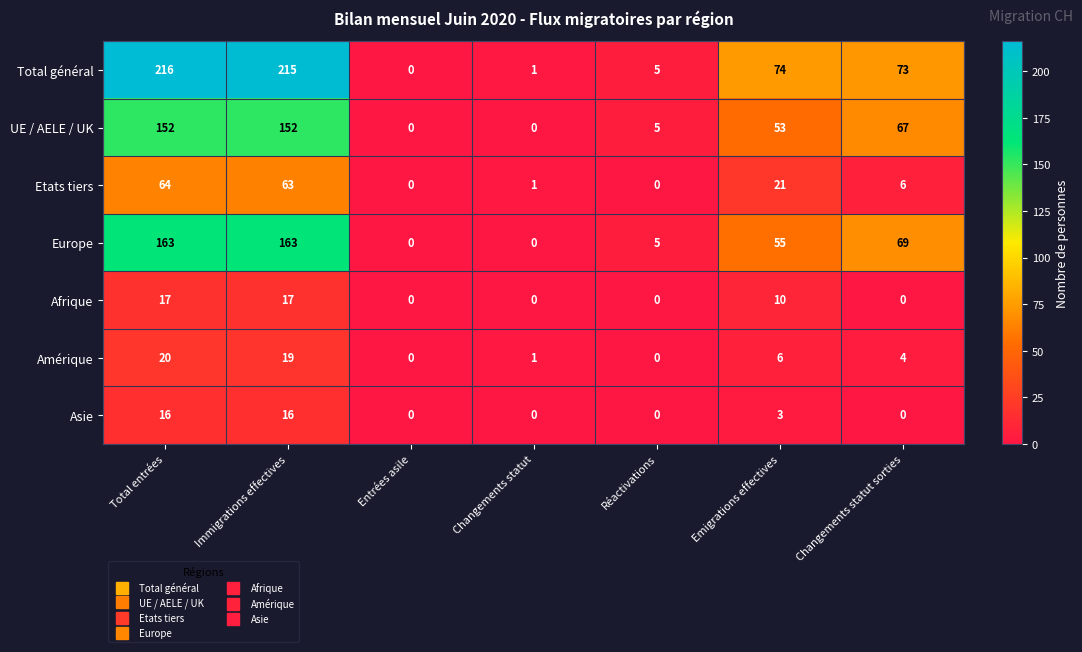

List the series in order of their peak value, lowest first.

Asie, Afrique, Amérique, Etats tiers, UE / AELE / UK, Europe, Total général